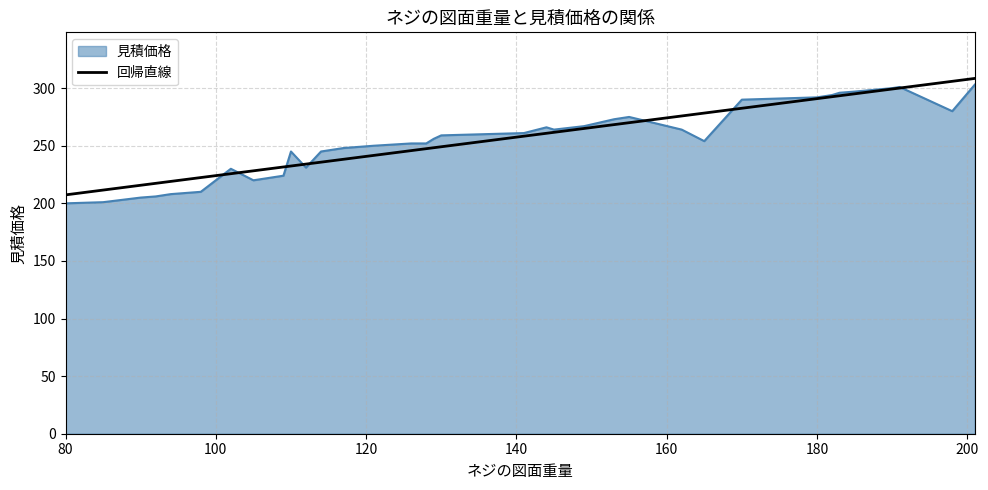

What is the difference between the values at 15 and 21?

9